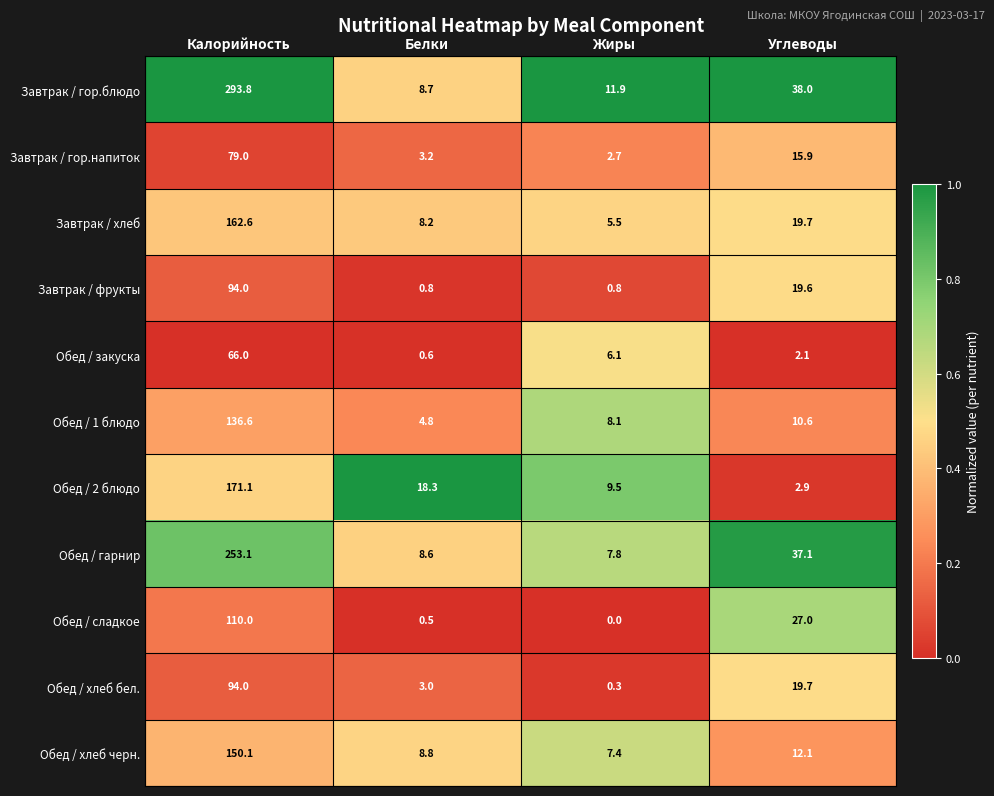

Is it true that Завтрак / гор.блюдо equals 11.9 at Жиры?

True